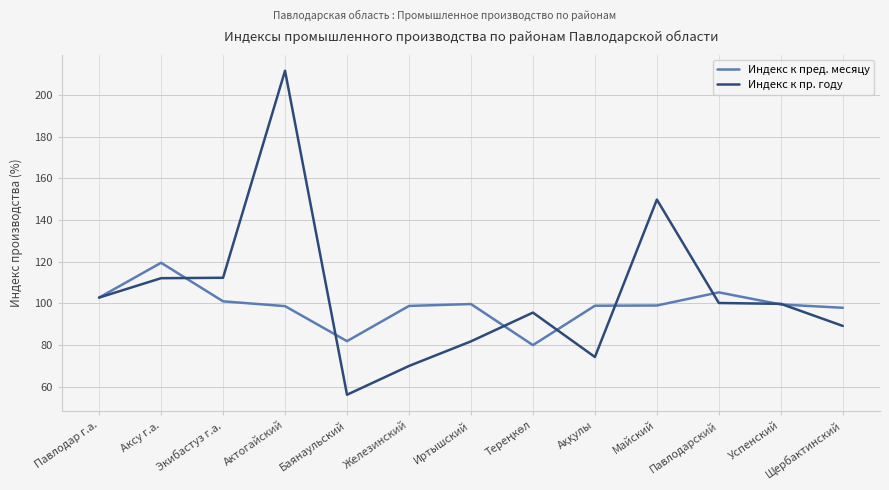

The value of Индекс к пред. месяцу at Иртышский is 142.3. True or false?

False